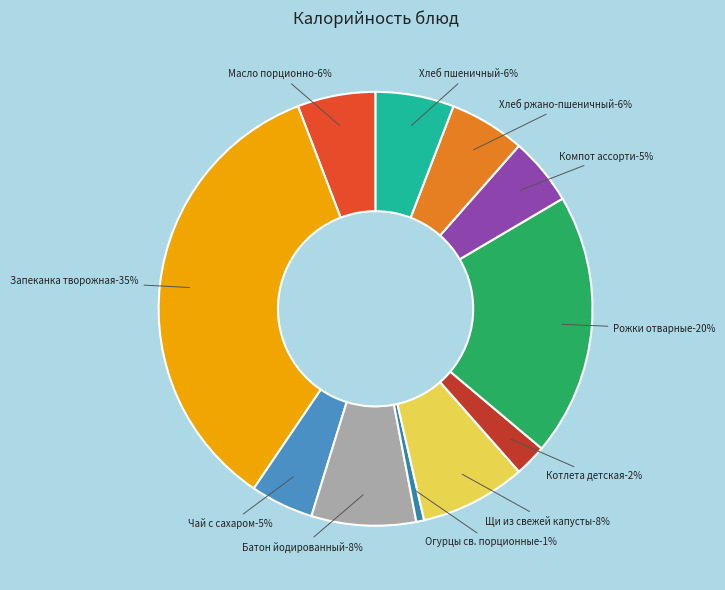

To the nearest percent, what is the difference between the Хлеб пшеничный and Чай с сахаром slice percentages?

1%